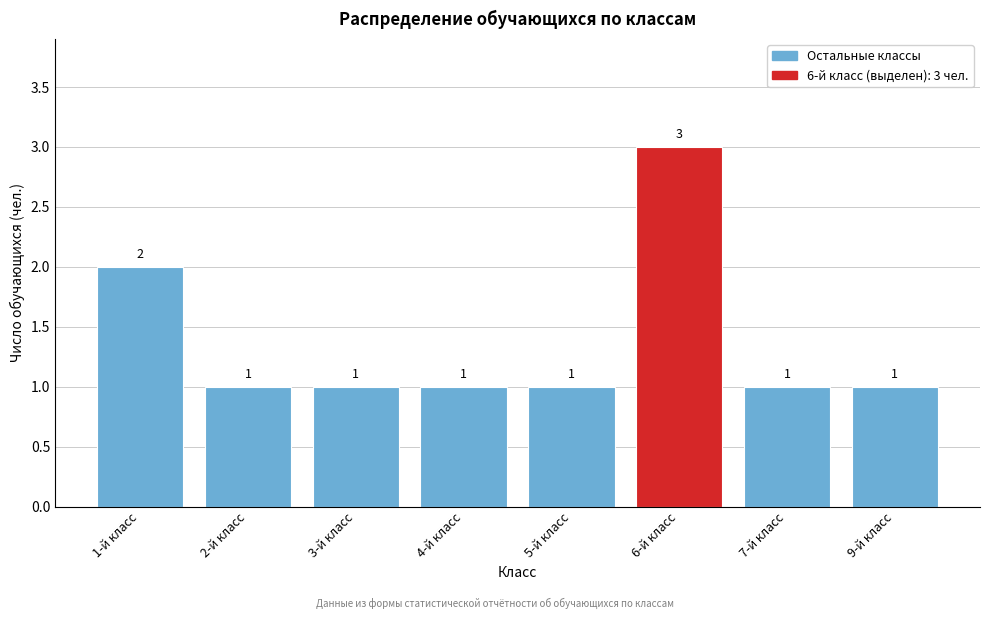

Reading left to right, transcribe all the data shown in this chart.

1-й класс=2	2-й класс=1	3-й класс=1	4-й класс=1	5-й класс=1	6-й класс=3	7-й класс=1	9-й класс=1